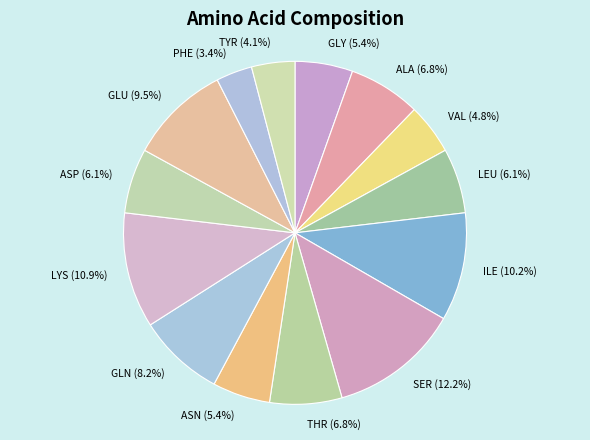

How much of the chart is everything except VAL?

95.2%